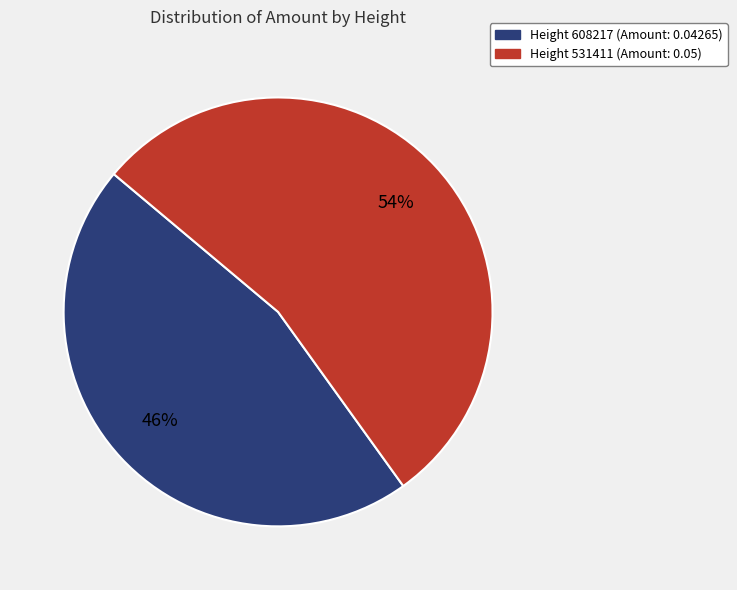

Is there a majority slice in this chart?

Yes